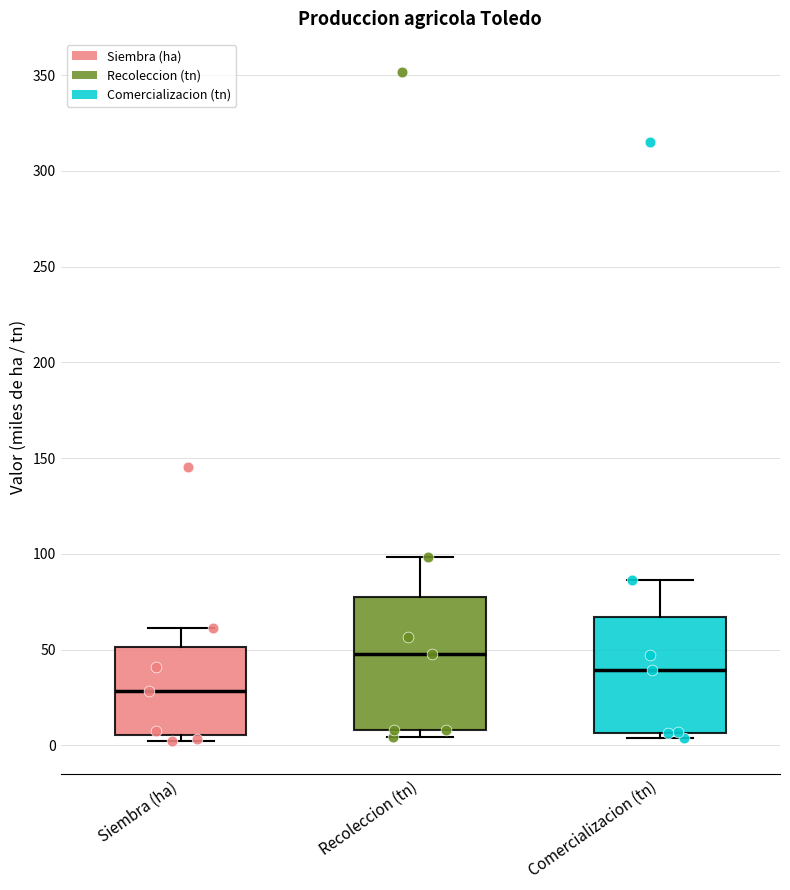

Where is the upper edge of the box for Recoleccion (tn) on the y-axis? The values are not printed on the chart, so give them approximately, as read against the axis.

75